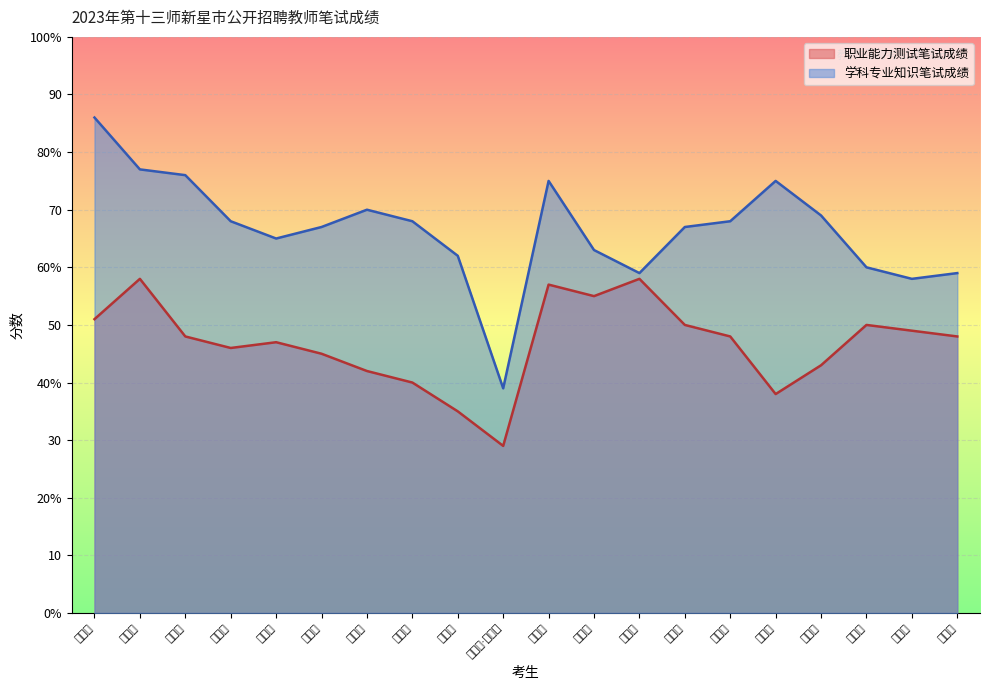

Is it true that 学科专业知识笔试成绩 equals 69 at 郭嘉乐?

True